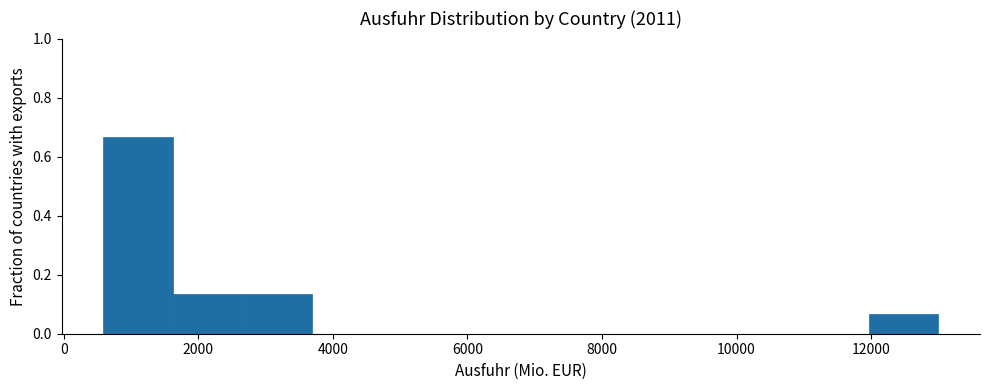

Reading left to right, transcribe this chart: for each bar, give the range it covers on the x-axis and its height. Neither the bar edges nor the heights are printed on the chart, so give them approximately, as read against the axes.

600 to 1600: 0.66
1600 to 2600: 0.14
2600 to 3600: 0.14
3600 to 4800: 0
4800 to 5800: 0
5800 to 6800: 0
6800 to 7800: 0
7800 to 8800: 0
8800 to 9800: 0
9800 to 11000: 0
11000 to 12000: 0
12000 to 13000: 0.06